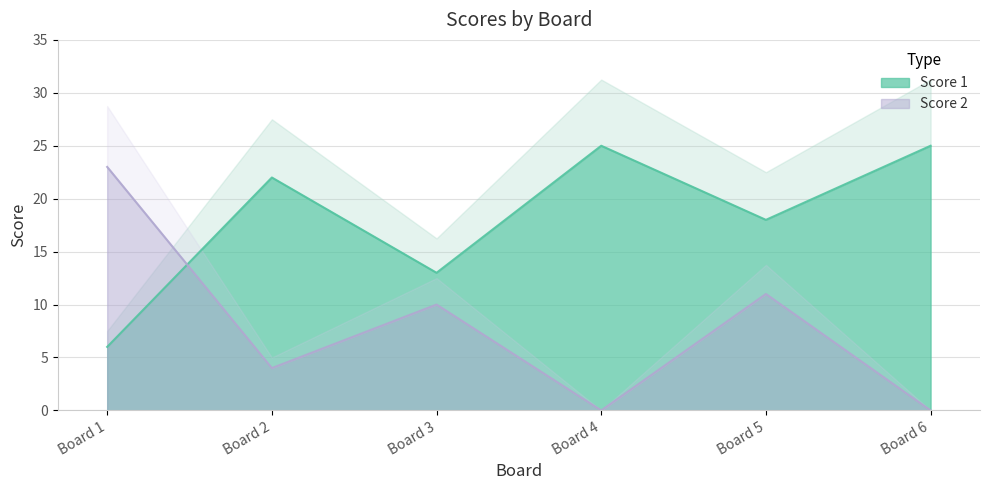

The value of Score 2 at Board 2 is 7. True or false?

False